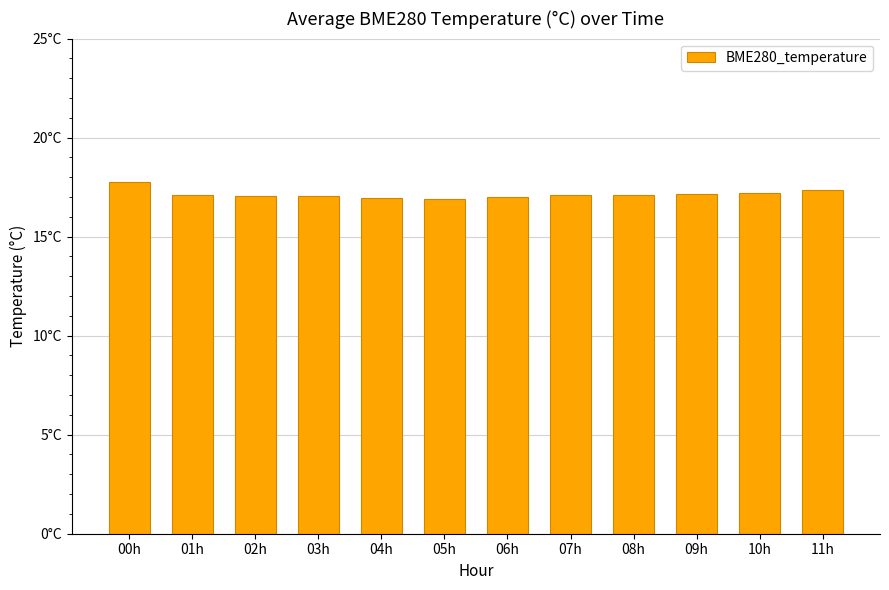

Does the chart contain any negative values?

No